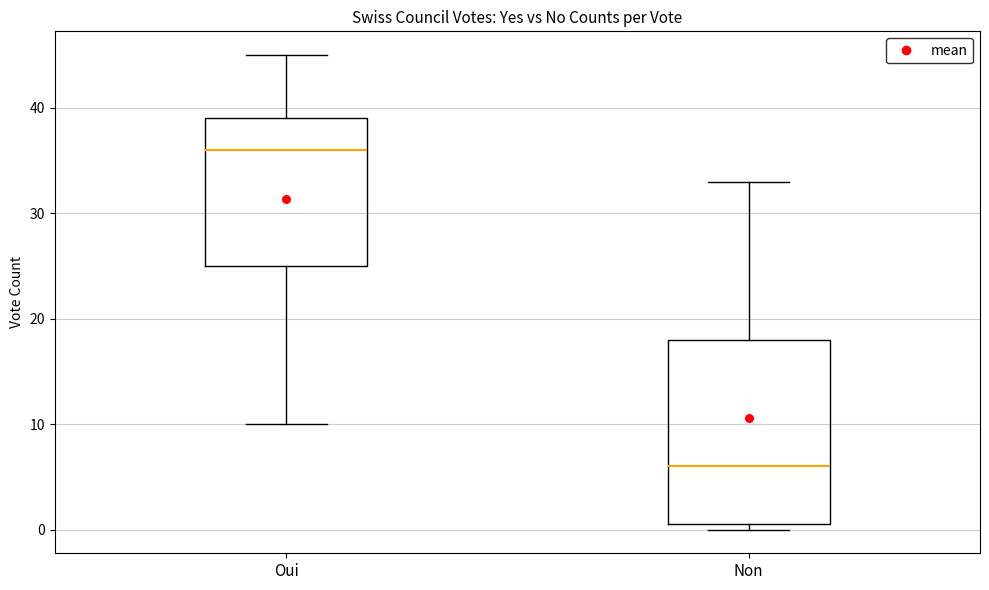

Which box has the highest median line?

Oui